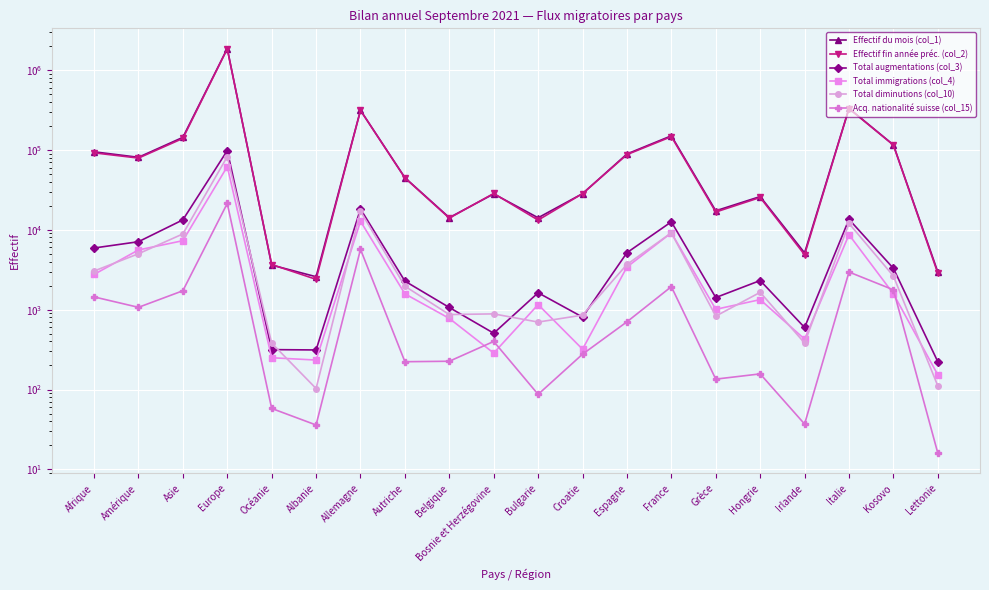

How many interior local peaks does the Effectif fin année préc. (col_2) series have?

6